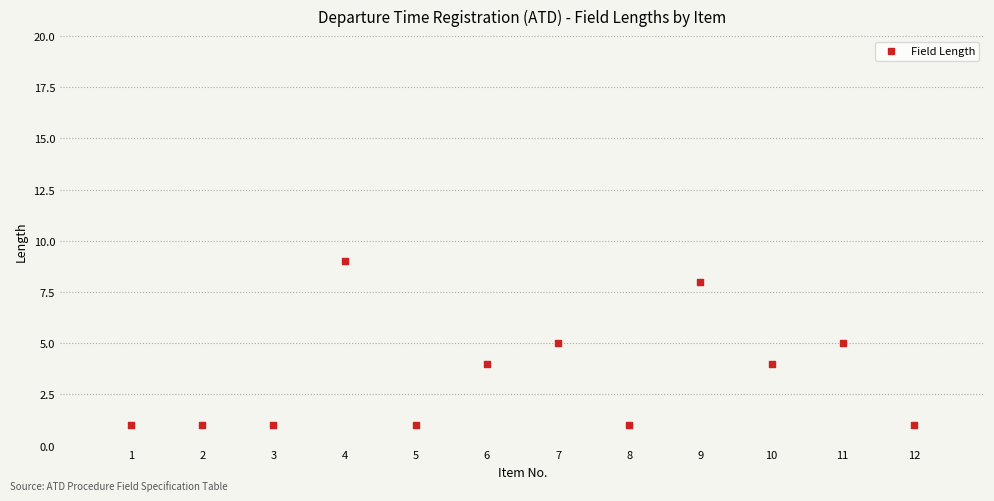

What is the range of X values (max minus min)?

11